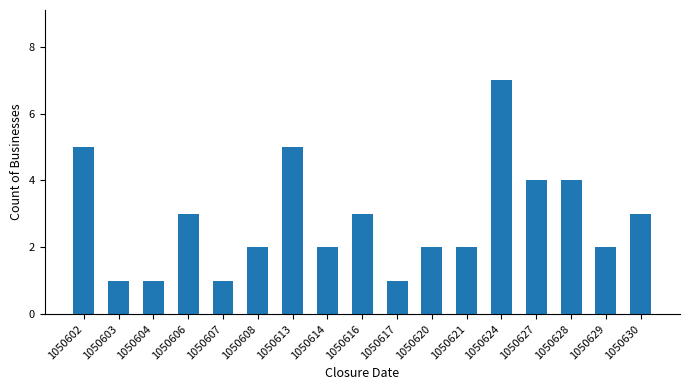

What is the greatest value displayed?

7